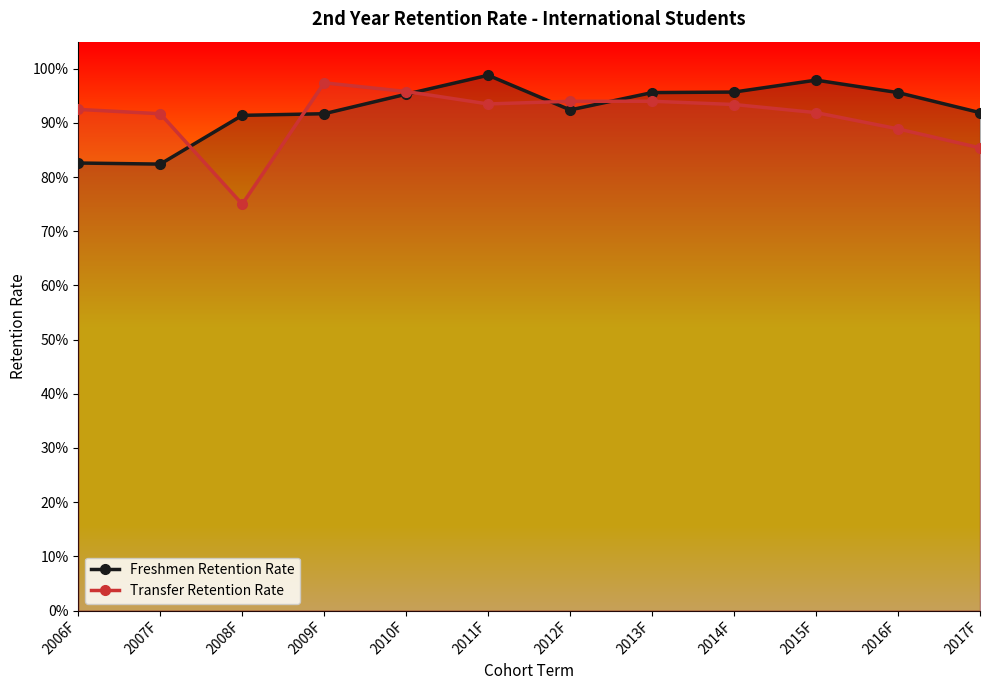

How many times do Freshmen Retention Rate and Transfer Retention Rate cross each other?

5